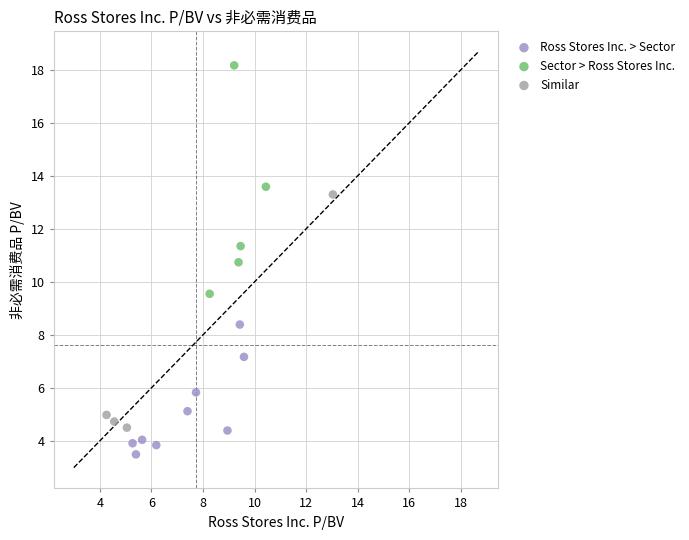

Which series contains the lowest Y value?

Ross Stores Inc. > Sector